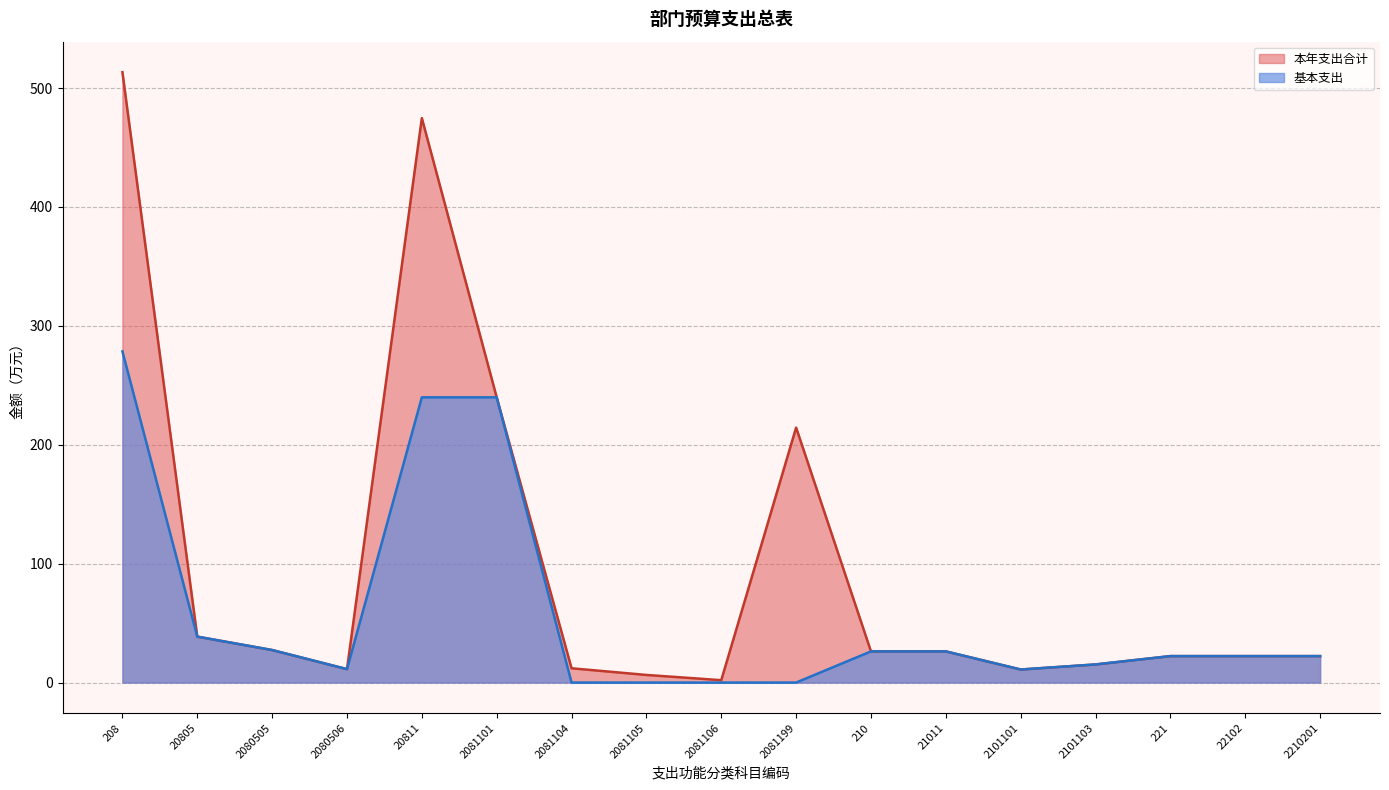

What is the difference between the second highest and minimum values in the 基本支出 series?

239.9